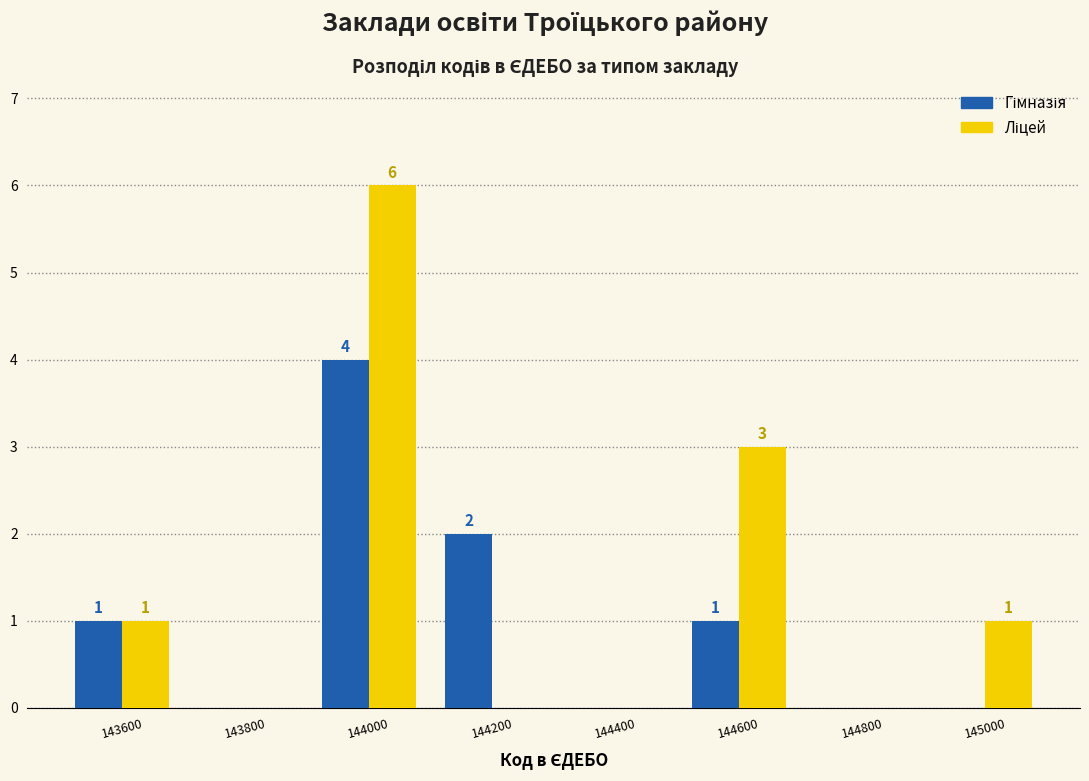

In the Гімназія series, which range on the x-axis has the tallest bar?

143900 to 144100